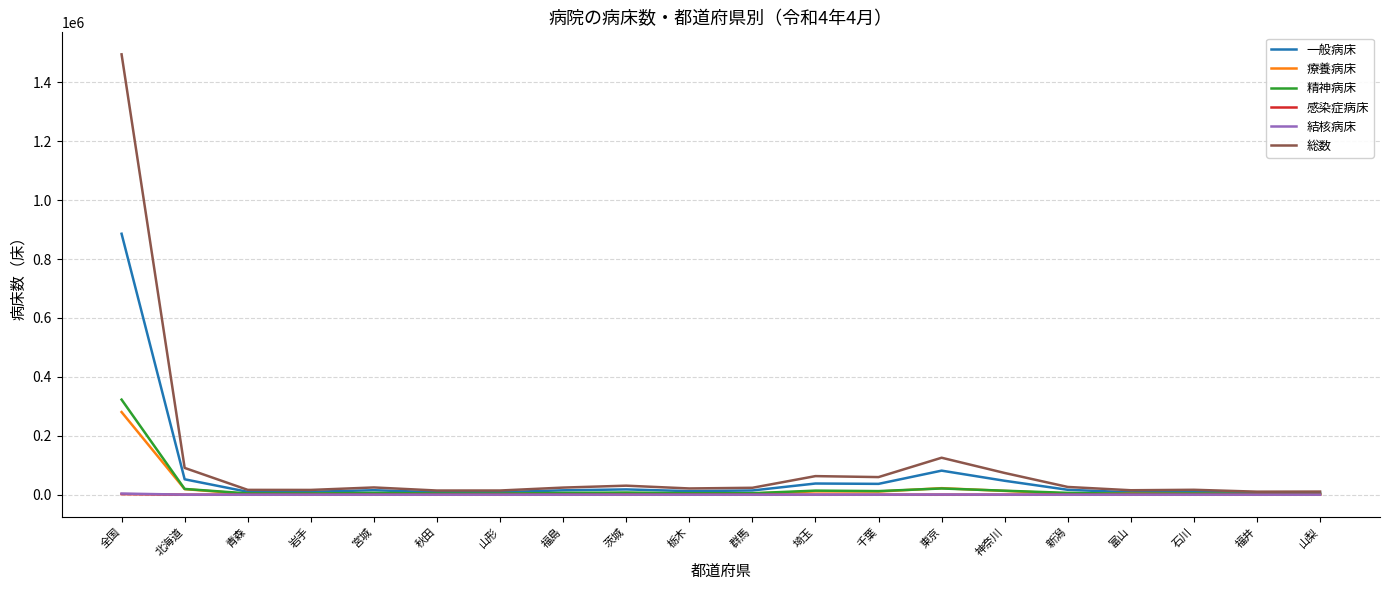

At which category is the sum across all series the highest?

全国